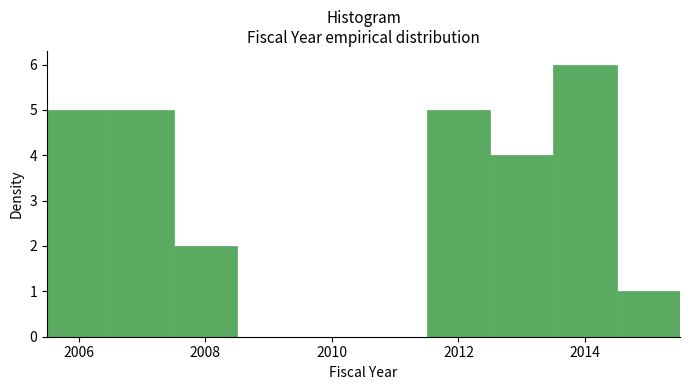

Reading left to right, transcribe this chart: for each bar, give the range it covers on the x-axis and its height. Neither the bar edges nor the heights are printed on the chart, so give them approximately, as read against the axes.

2005.5 to 2006.5: 5
2006.5 to 2007.5: 5
2007.5 to 2008.5: 2
2008.5 to 2009.5: 0
2009.5 to 2010.5: 0
2010.5 to 2011.5: 0
2011.5 to 2012.5: 5
2012.5 to 2013.5: 4
2013.5 to 2014.5: 6
2014.5 to 2015.5: 1